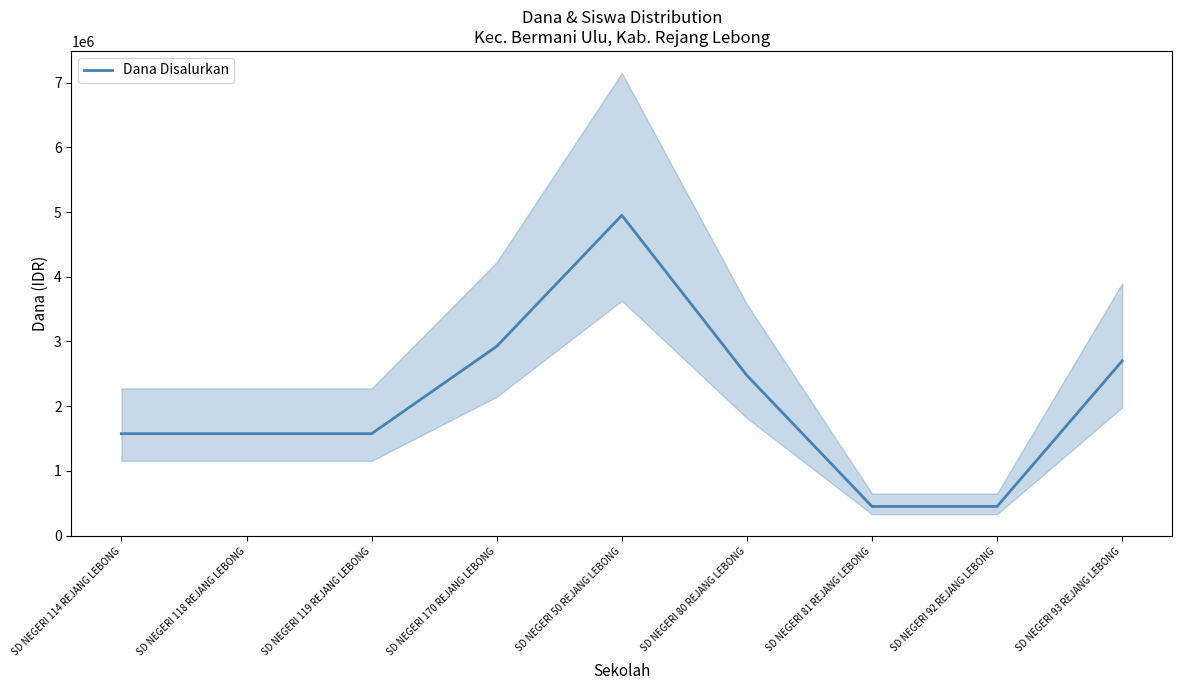

How many points are higher than both their immediate neighbors (excluding endpoints)?

1